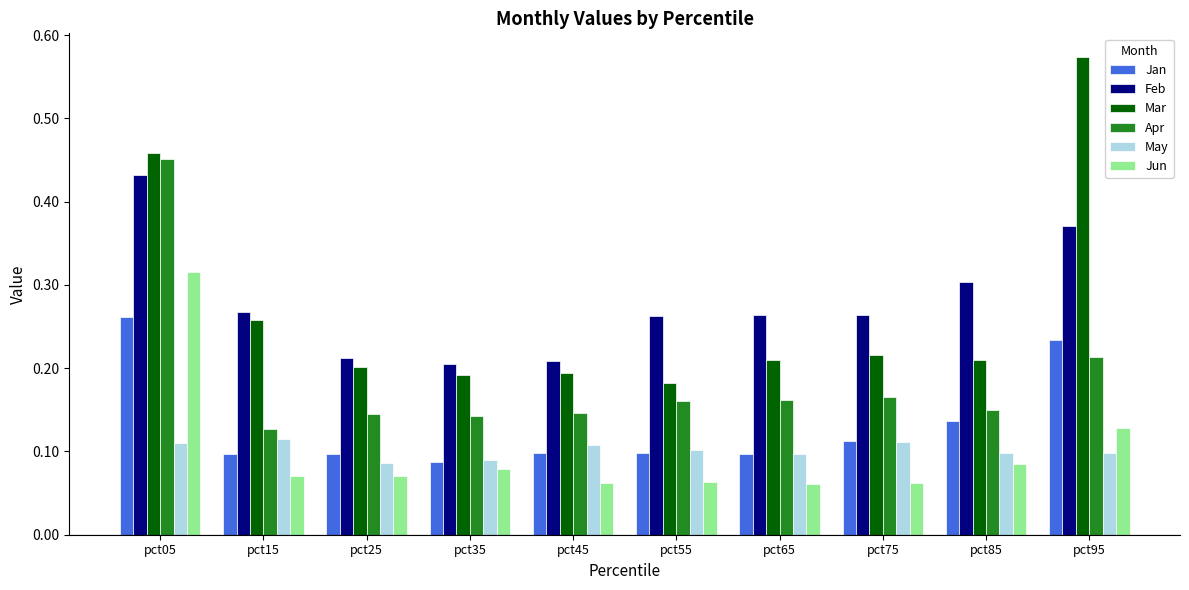

What is the total value across all series at pct55?

0.9